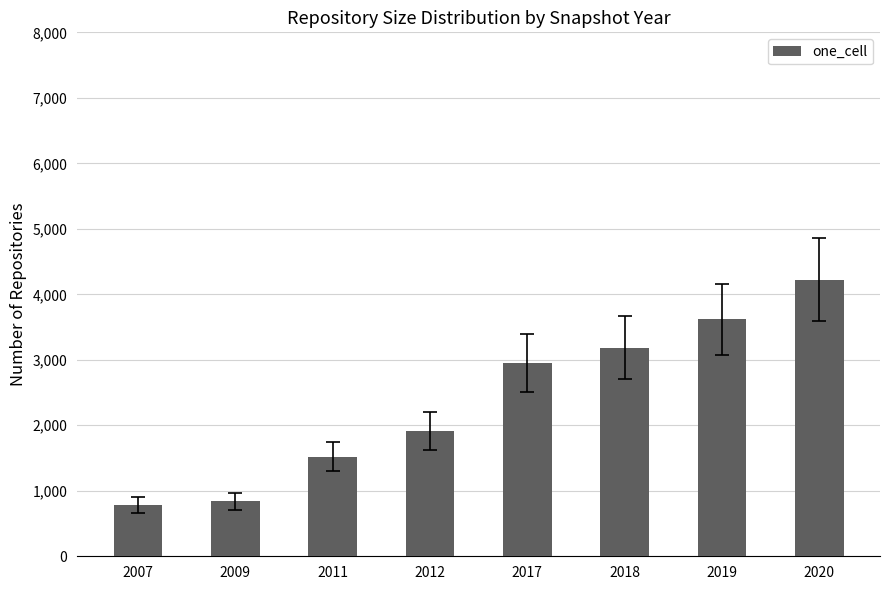

Reading right to left, transcribe all the data shown in this chart.

2020=4224	2019=3619	2018=3184	2017=2946	2012=1914	2011=1523	2009=840	2007=782